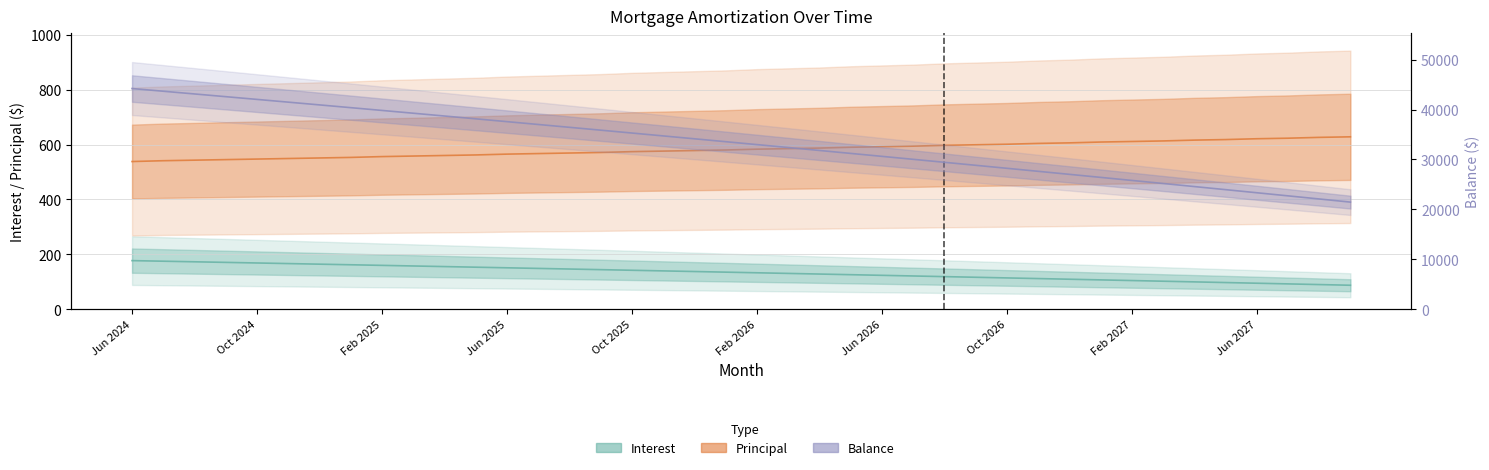

The Interest series shows 58.7 at 31. True or false?

False